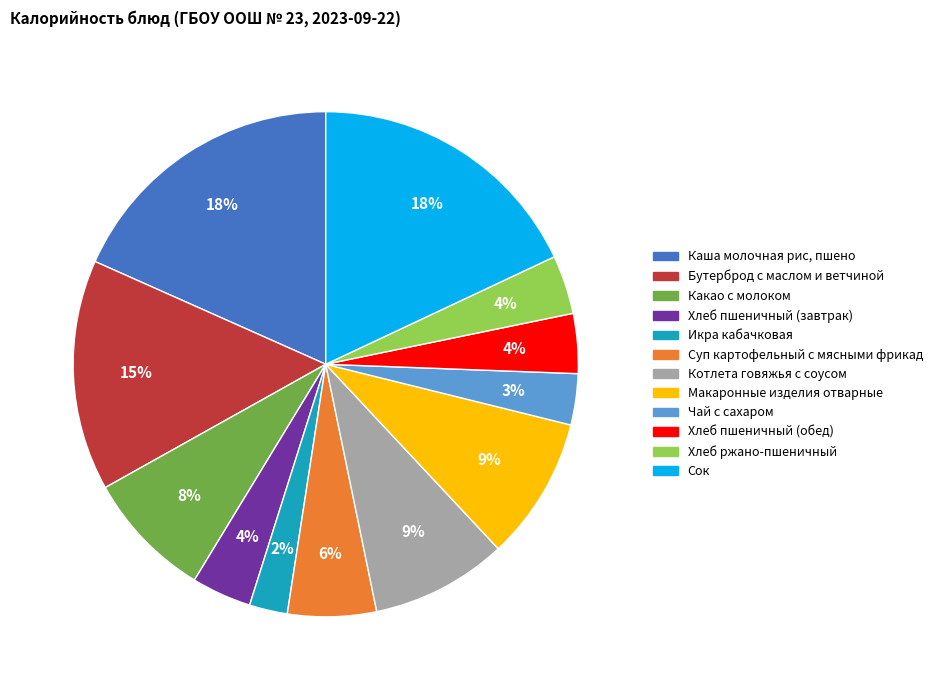

Approximately how many times larger is the value at Хлеб пшеничный (завтрак) compared to Хлеб ржано-пшеничный?

1.0